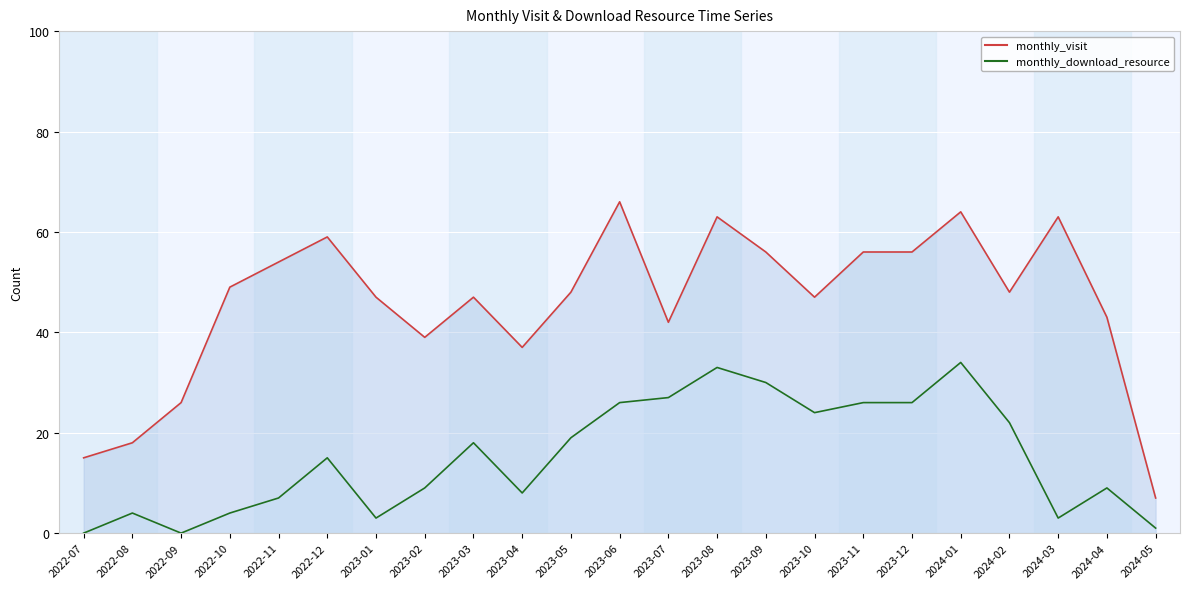

Where does the monthly_download_resource line series first go above 15?

2023-03